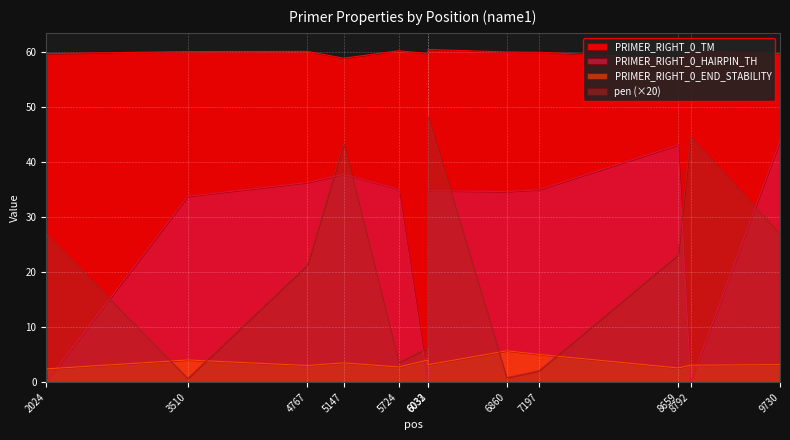

How many values in the PRIMER_RIGHT_0_END_STABILITY series are below 3?

3